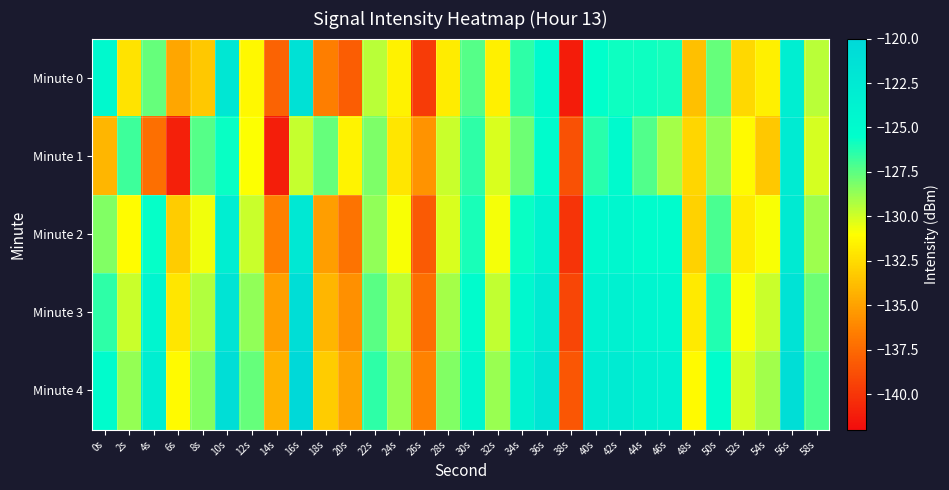

What is the total value across all series at 58s?

-643.5